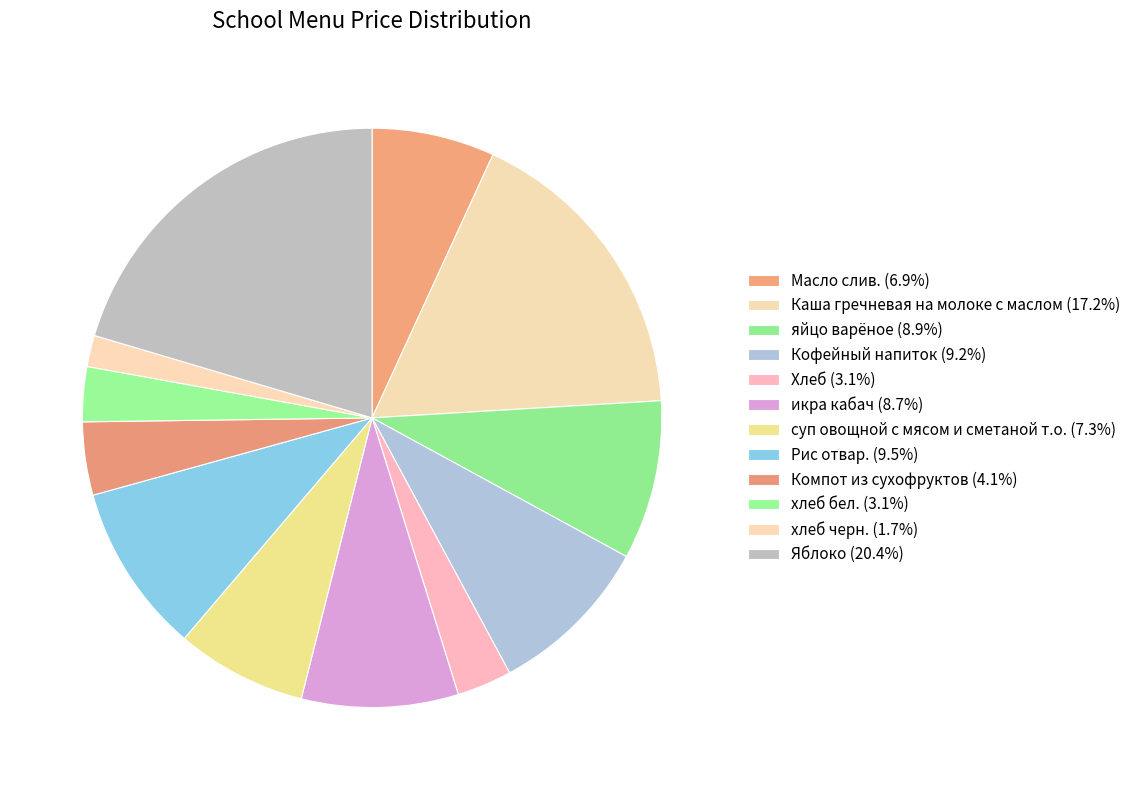

The суп овощной с мясом и сметаной т.о. slice represents 14% of the pie. True or false?

False